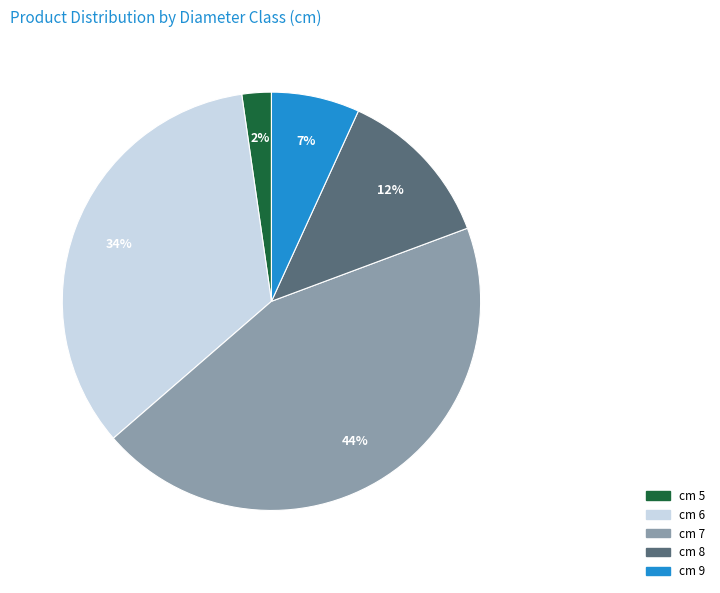

To the nearest percent, what is the average slice percentage?

20%